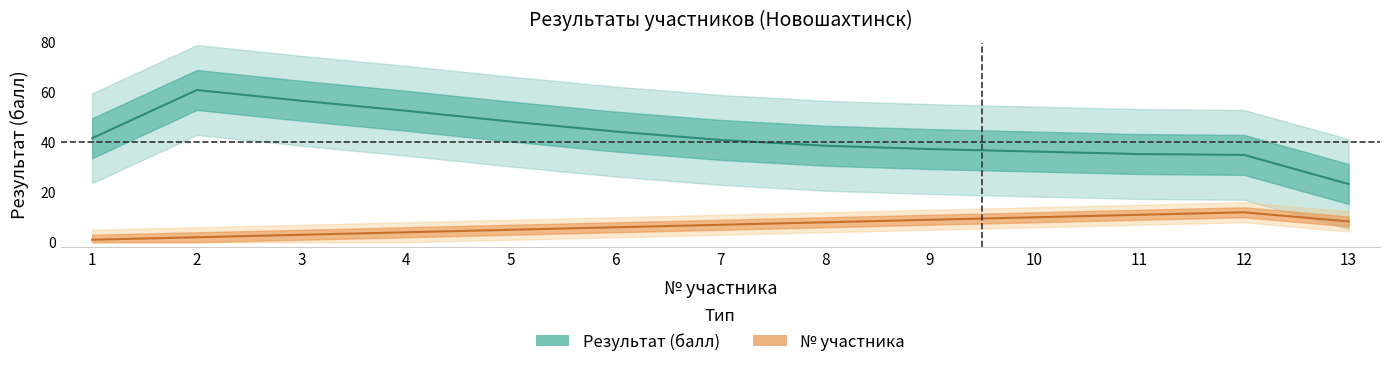

Which series has the largest total across all categories?

Результат (балл)